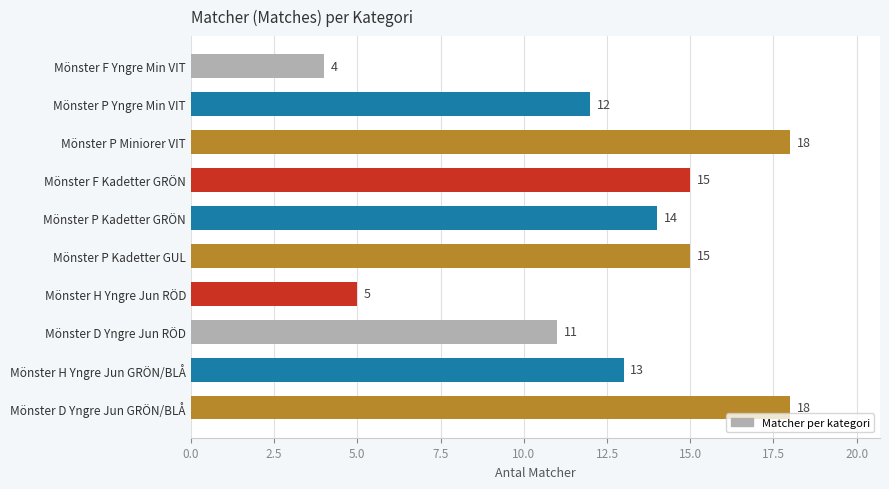

How many data points does each series have?

10